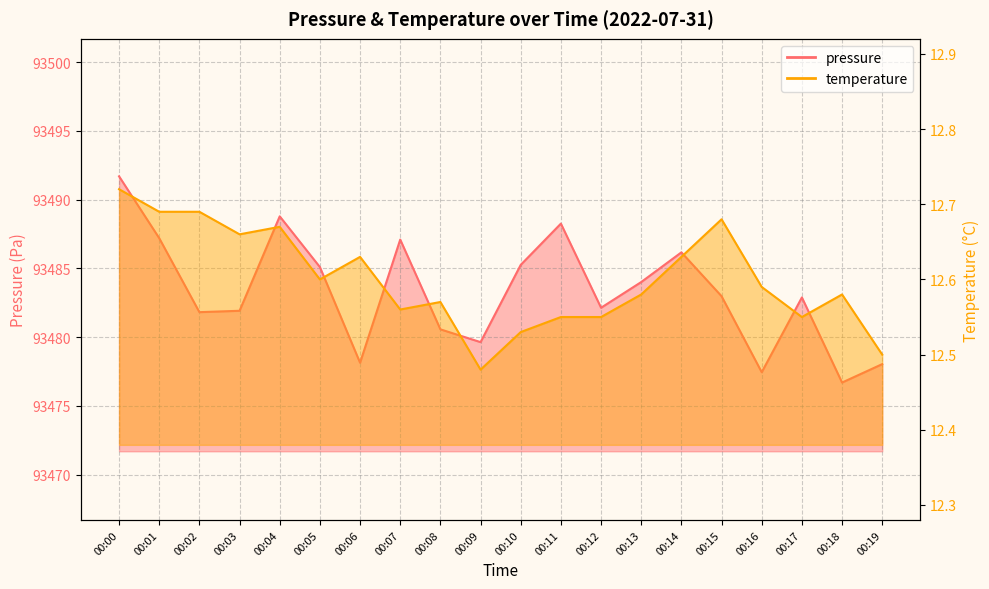

What is the maximum value shown in the chart?

93491.7